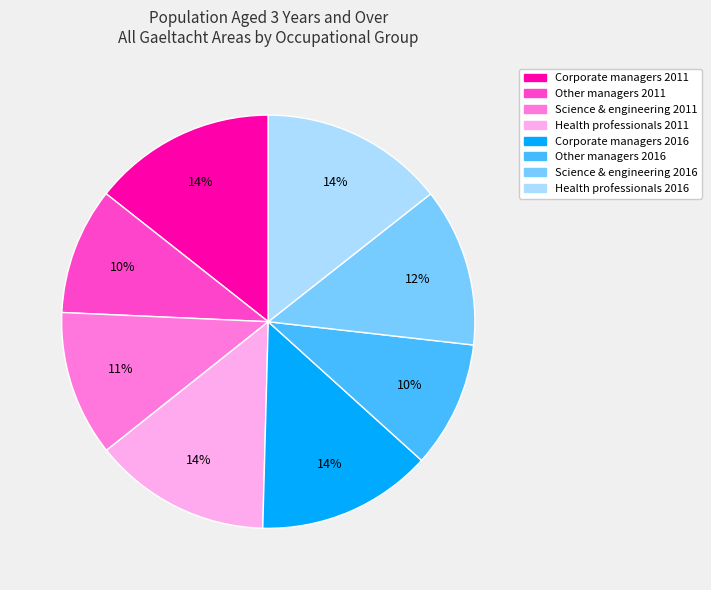

To the nearest percent, what is the difference between the Health professionals 2011 and Other managers 2011 slice percentages?

4%